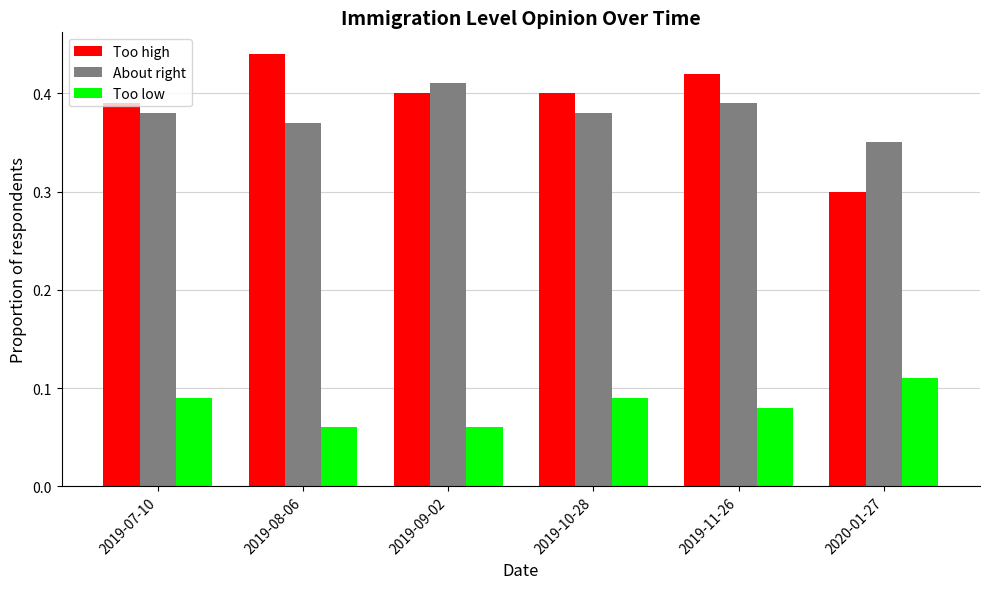

At which category is the sum across all series the highest?

2019-11-26